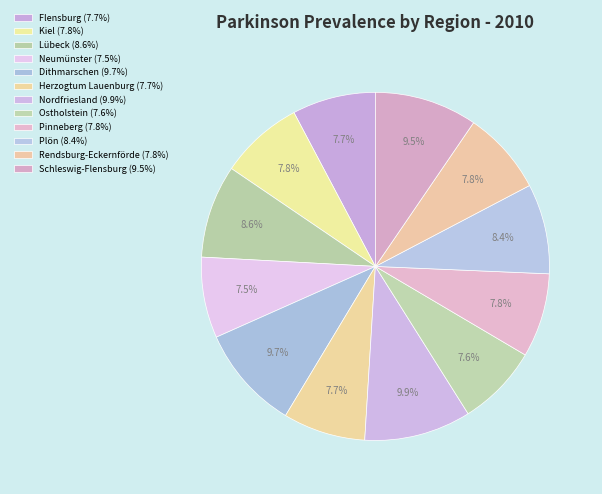

Does any single category account for the majority?

No